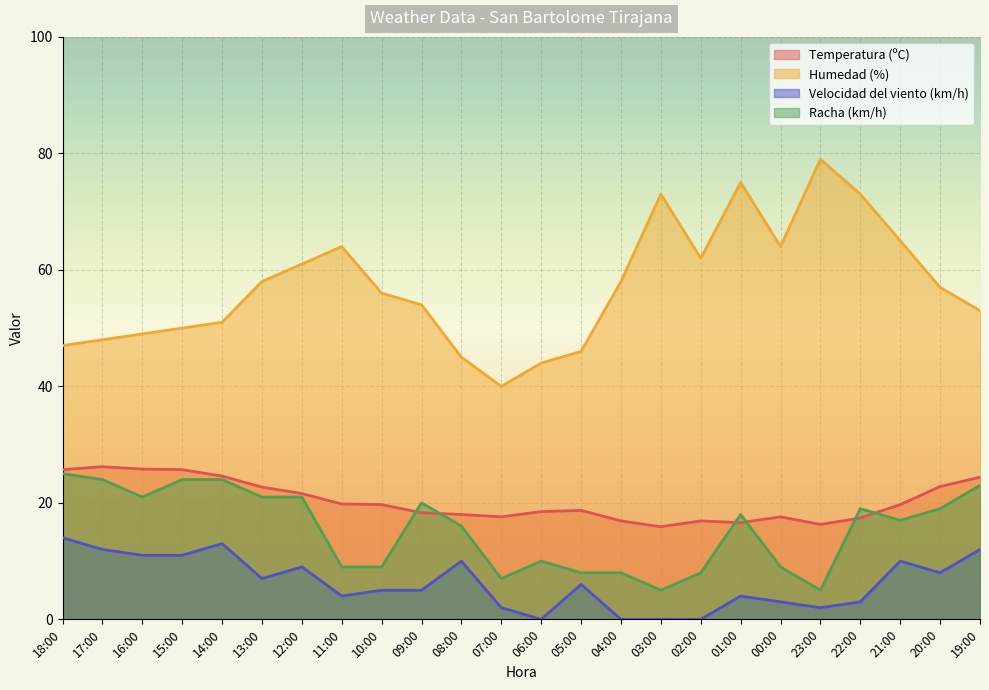

How many series are shown in this chart?

4